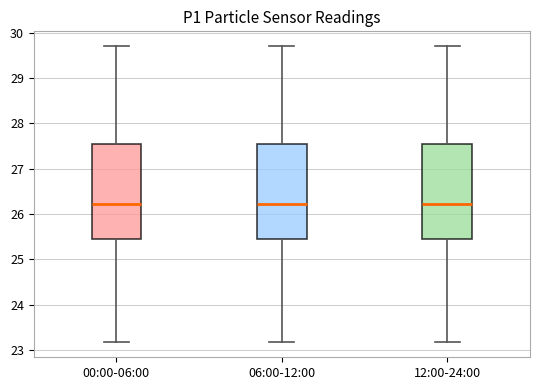

Reading left to right, transcribe this box plot: for each box, give where its median line is, the range the box spans, and where its two whiskers end, as read against the y-axis. The values are not printed on the chart, so give them approximately, as read against the axis.

00:00-06:00: median 26.2, box 25.4 to 27.5, whiskers 23.2 to 29.7
06:00-12:00: median 26.2, box 25.4 to 27.5, whiskers 23.2 to 29.7
12:00-24:00: median 26.2, box 25.4 to 27.5, whiskers 23.2 to 29.7